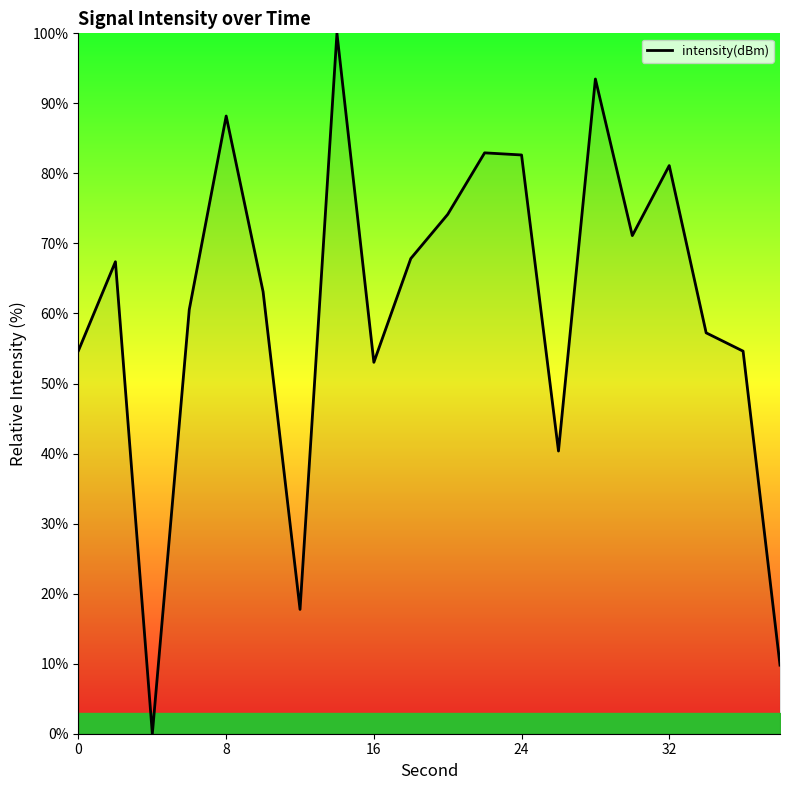

What is the greatest value displayed?

100.0